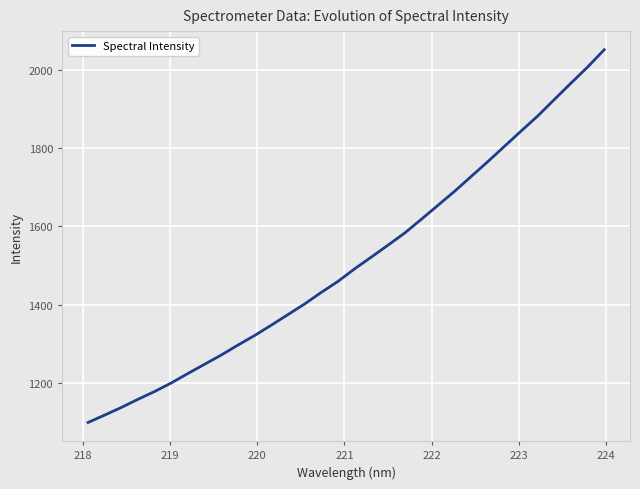

What is the difference between the maximum and minimum values?

953.4